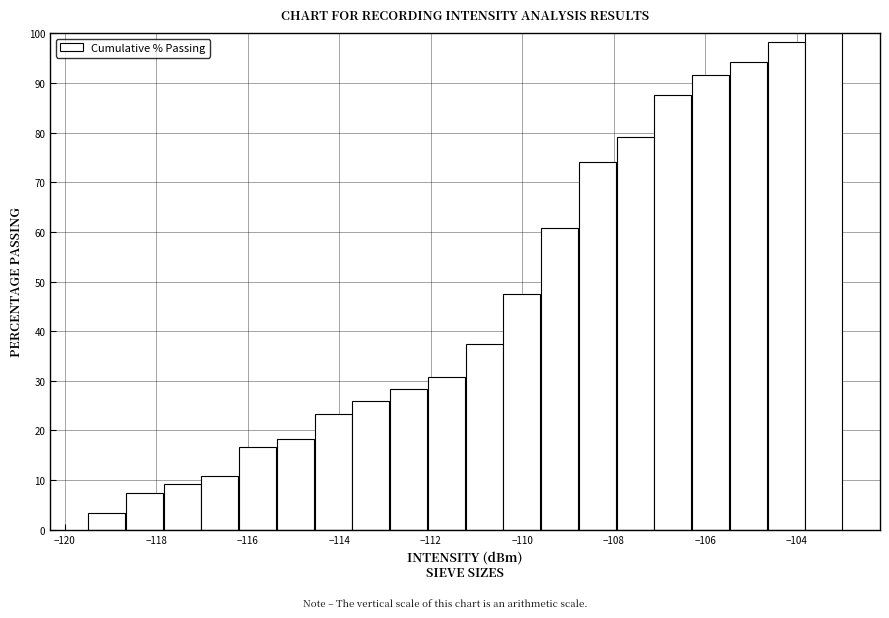

Reading left to right, transcribe this chart: for each bar, give the range it covers on the x-axis and its height. Neither the bar edges nor the heights are printed on the chart, so give them approximately, as read against the axes.

-119.4 to -118.6: 3
-118.6 to -117.8: 8
-117.8 to -117.0: 9
-117.0 to -116.2: 11
-116.2 to -115.4: 17
-115.4 to -114.6: 18
-114.6 to -113.8: 23
-113.8 to -112.8: 26
-112.8 to -112.0: 28
-112.0 to -111.2: 31
-111.2 to -110.4: 38
-110.4 to -109.6: 48
-109.6 to -108.8: 61
-108.8 to -108.0: 74
-108.0 to -107.2: 79
-107.2 to -106.2: 88
-106.2 to -105.4: 92
-105.4 to -104.6: 94
-104.6 to -103.8: 98
-103.8 to -103.0: 100